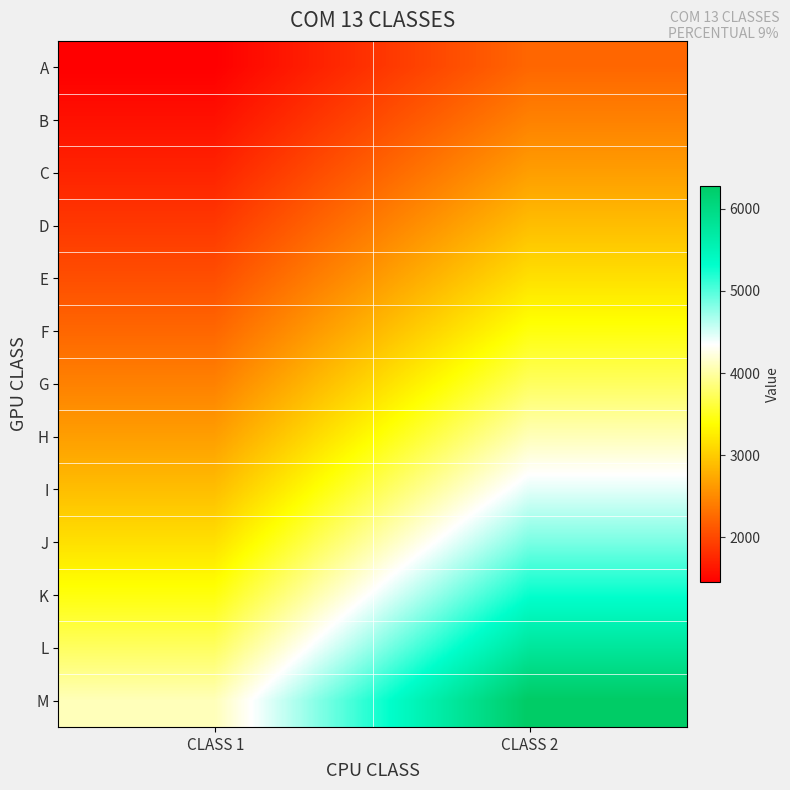

Which label corresponds to the largest value in the chart?

CLASS 2